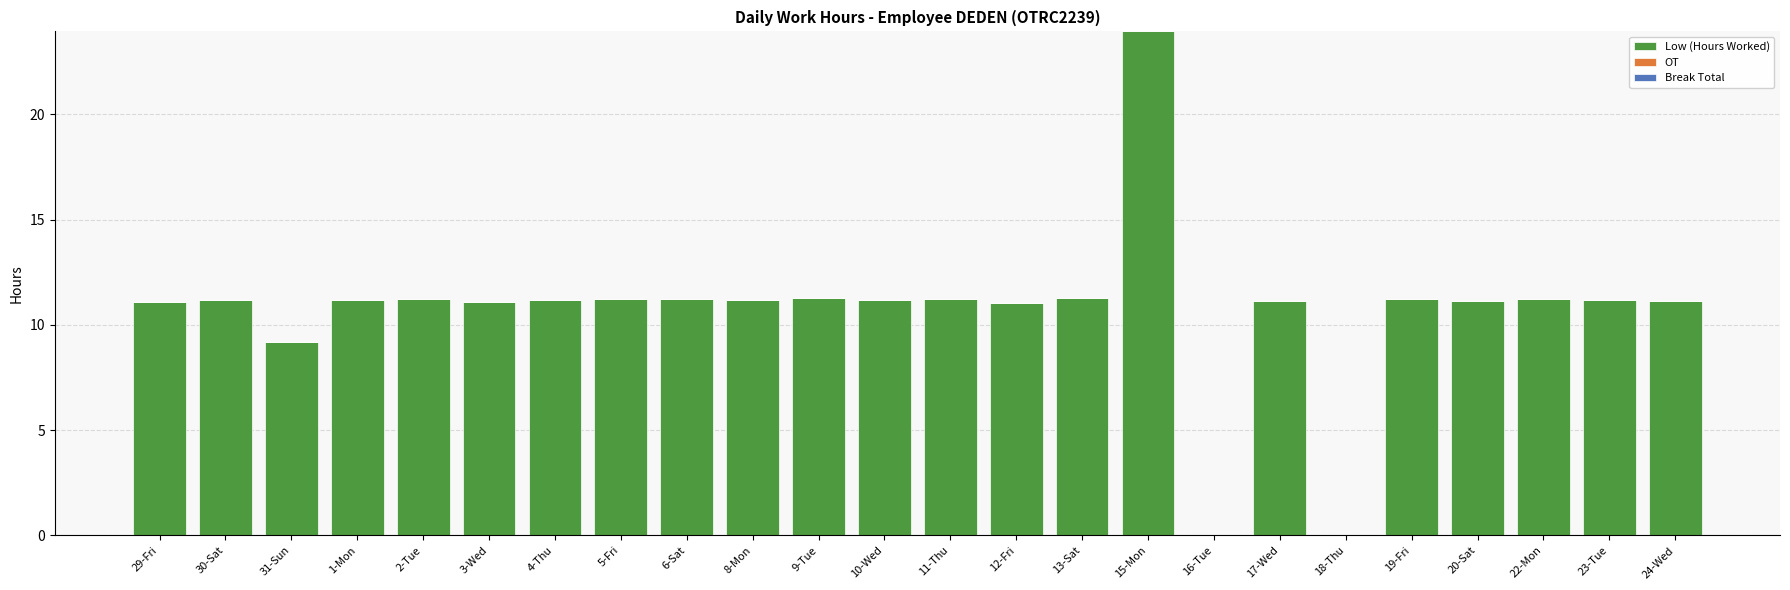

What is the maximum value shown in the chart?

23.9